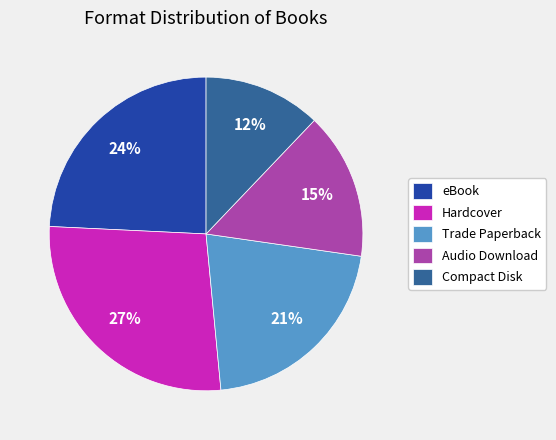

To the nearest percent, what percentage of the pie is Compact Disk?

12%